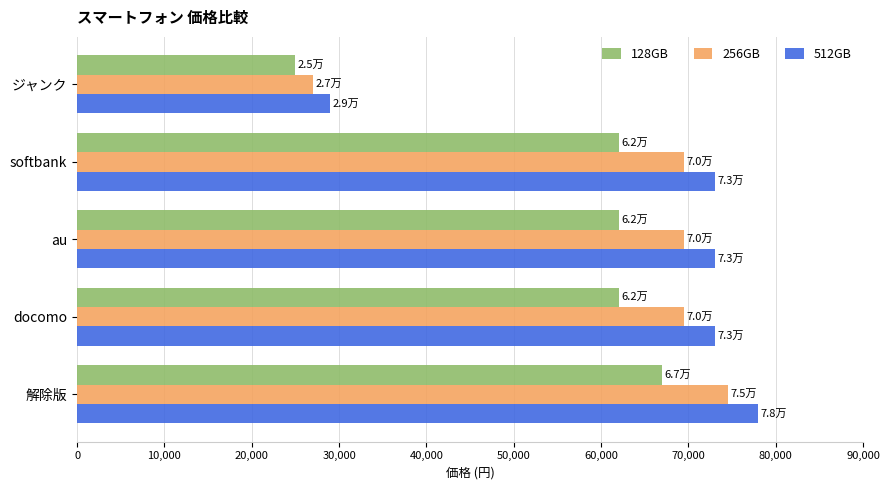

Which series has the largest range (max minus min)?

512GB